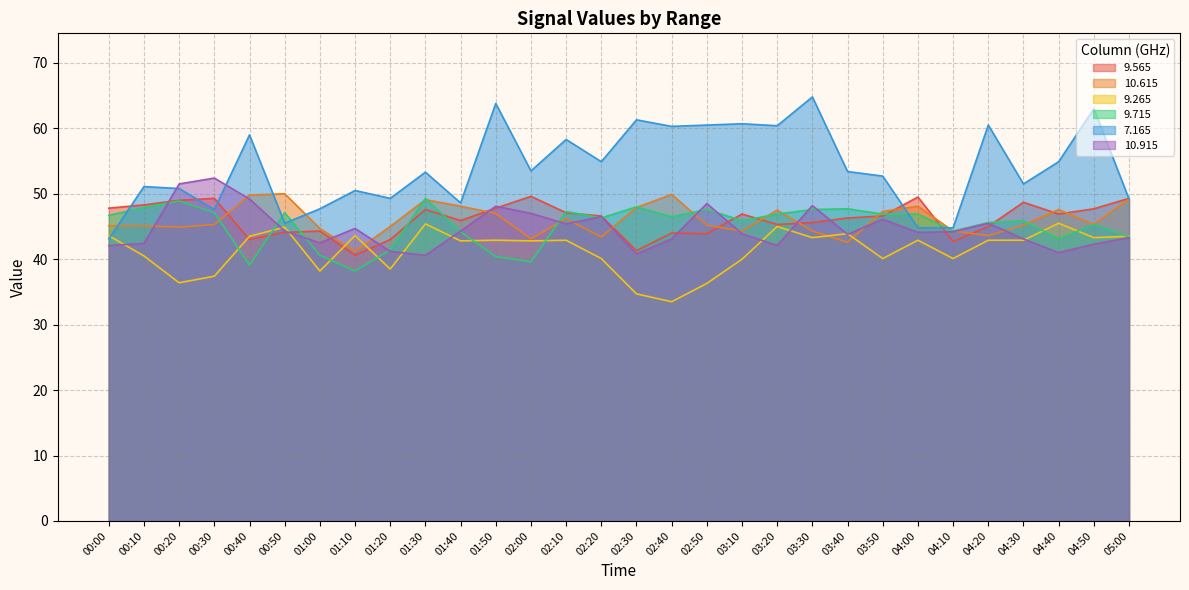

Between which two adjacent categories do   9.715 and   9.565 first intersect?

00:40 and 00:50